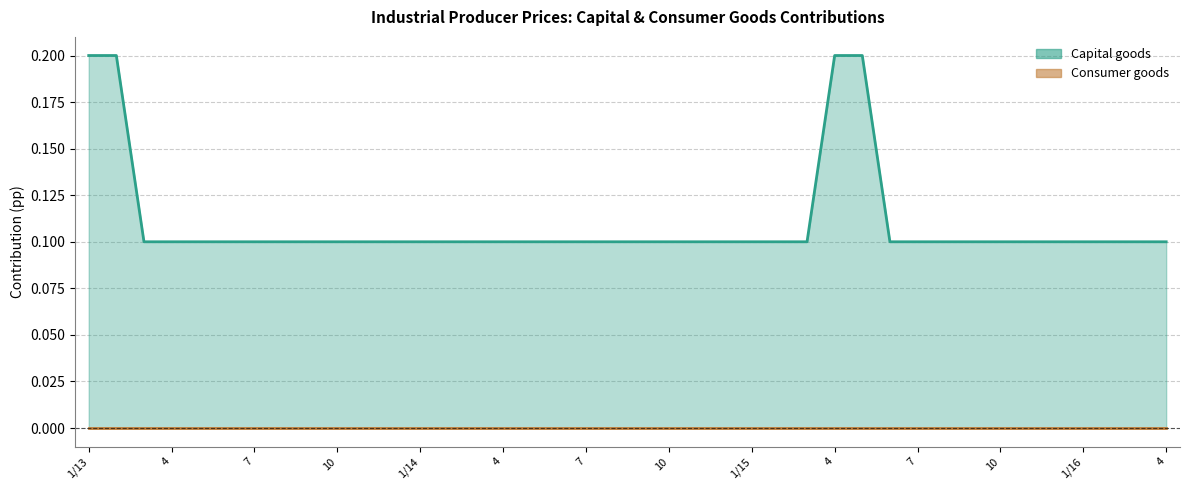

How many categories are shown in the chart?

40